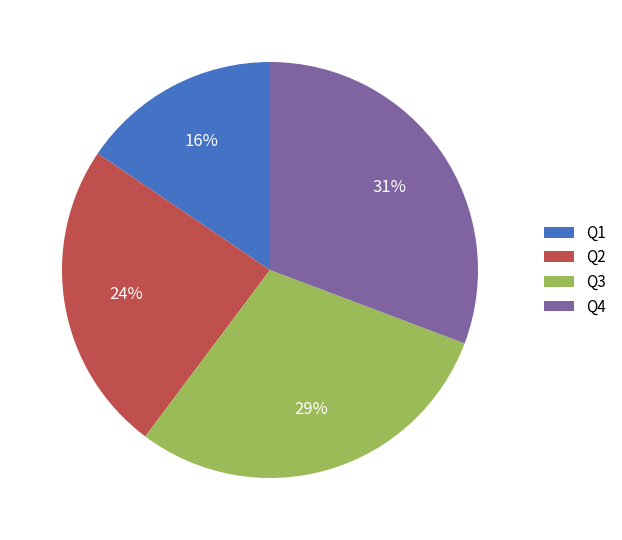

Is the sum of Q3 and Q1 greater than half?

No